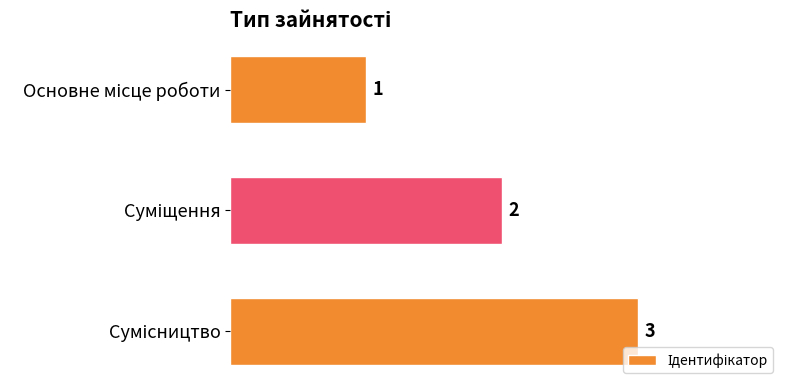

What is the greatest value displayed?

3